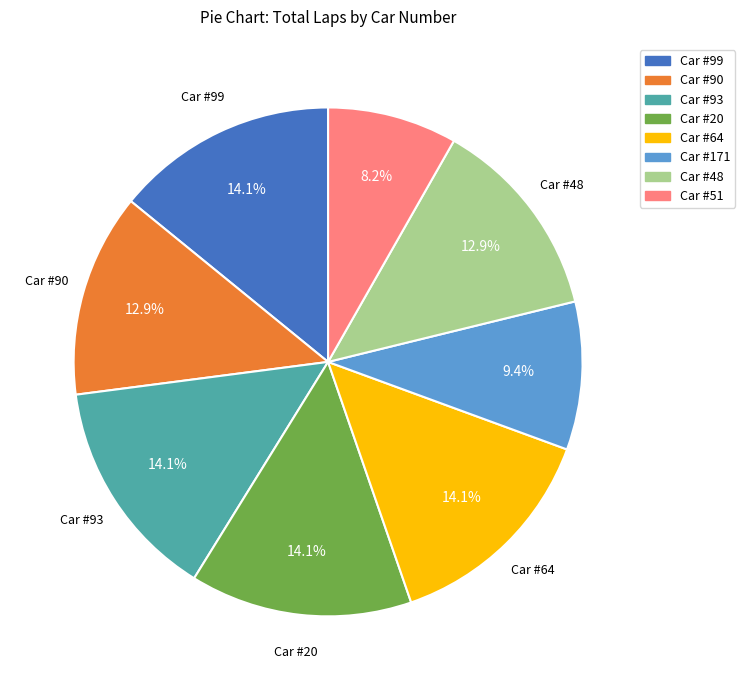

Which has a higher value, Car #90 or Car #93?

Car #93